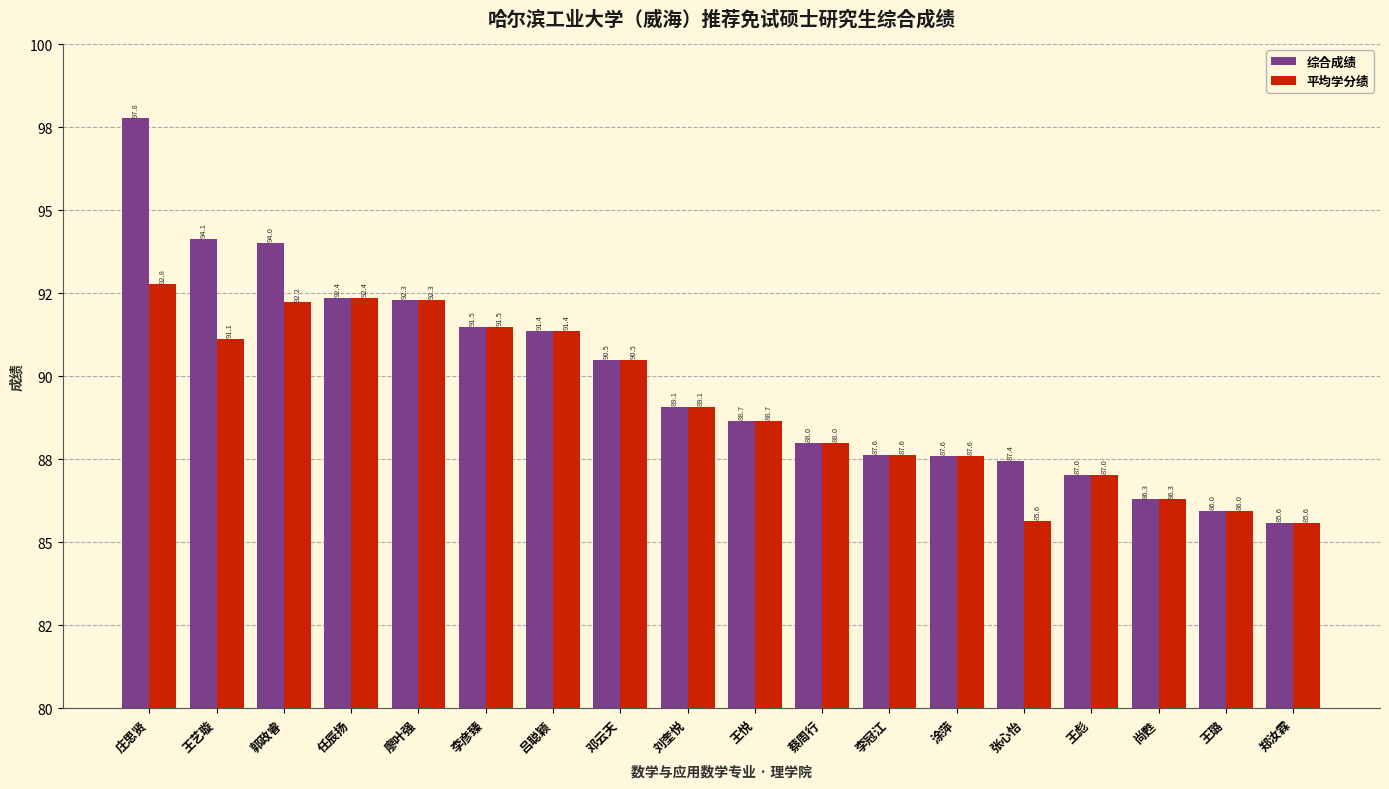

What is the approximate value of 综合成绩 at 刘奎悦?

89.1